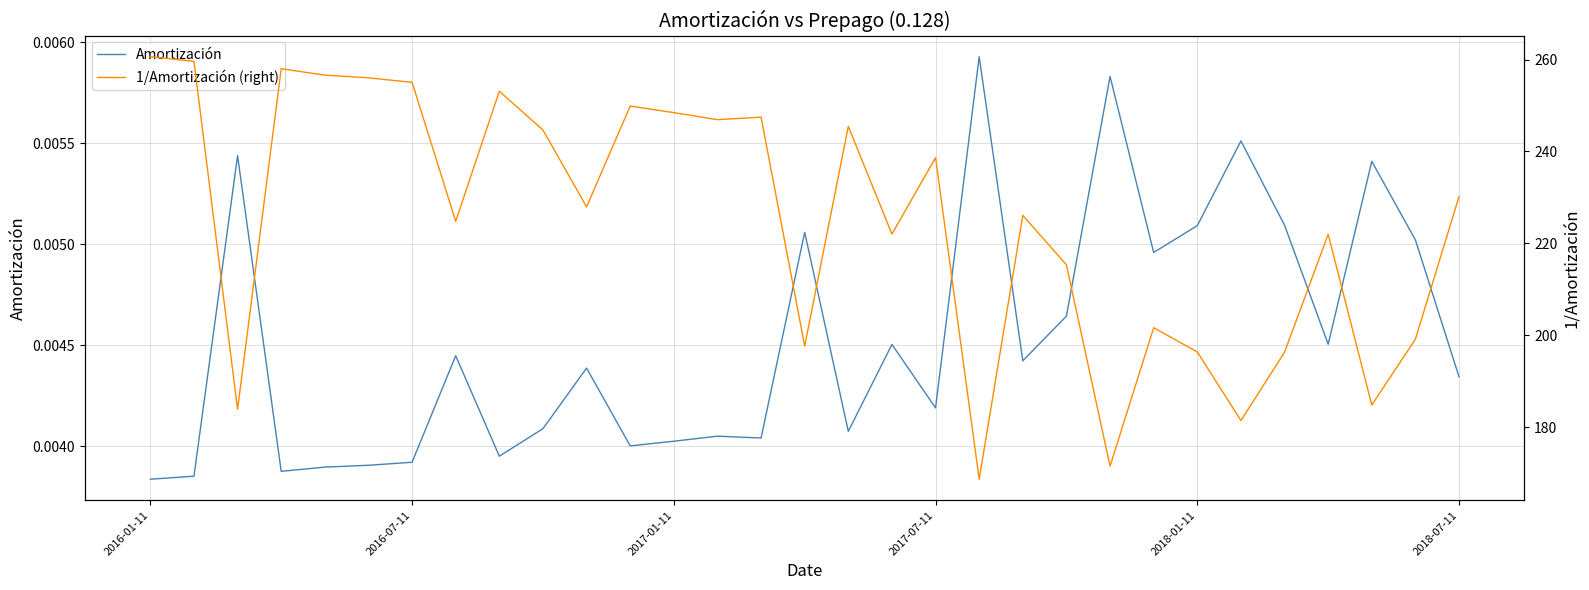

At which label is Amortización closest to 0?

2016-01-11